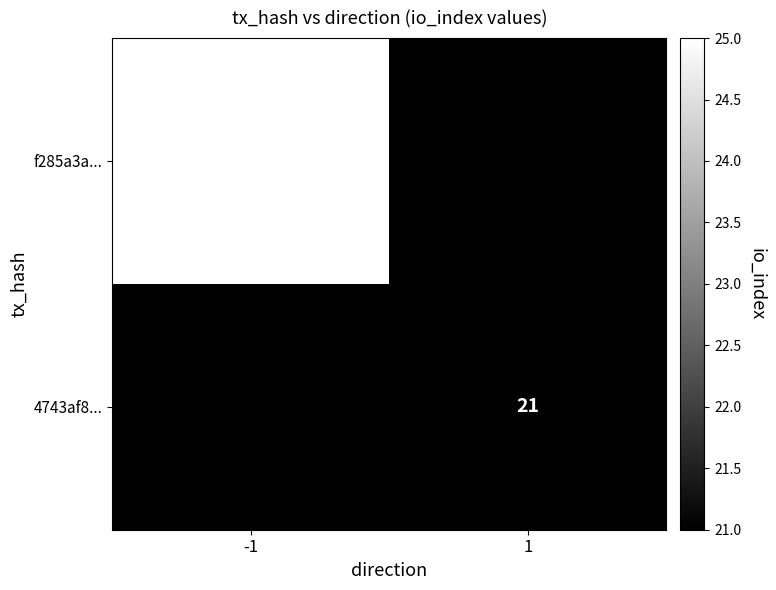

Is it true that 4743af8... equals 21 at 1?

True